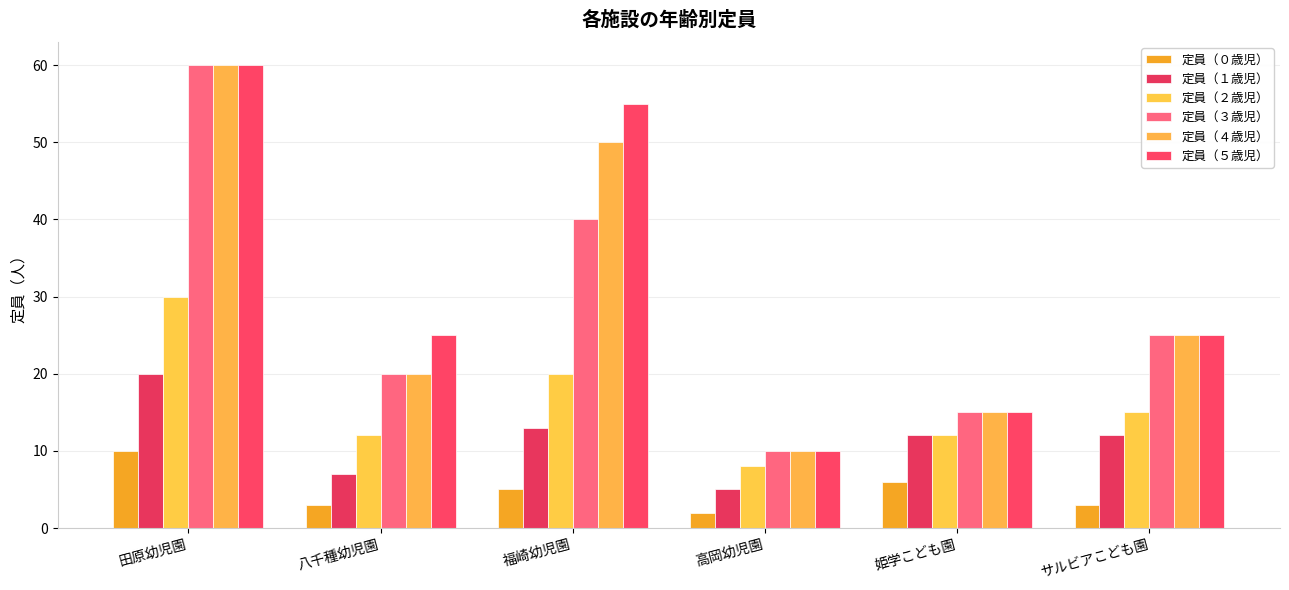

At which label does 定員（２歳児） reach its peak?

田原幼児園